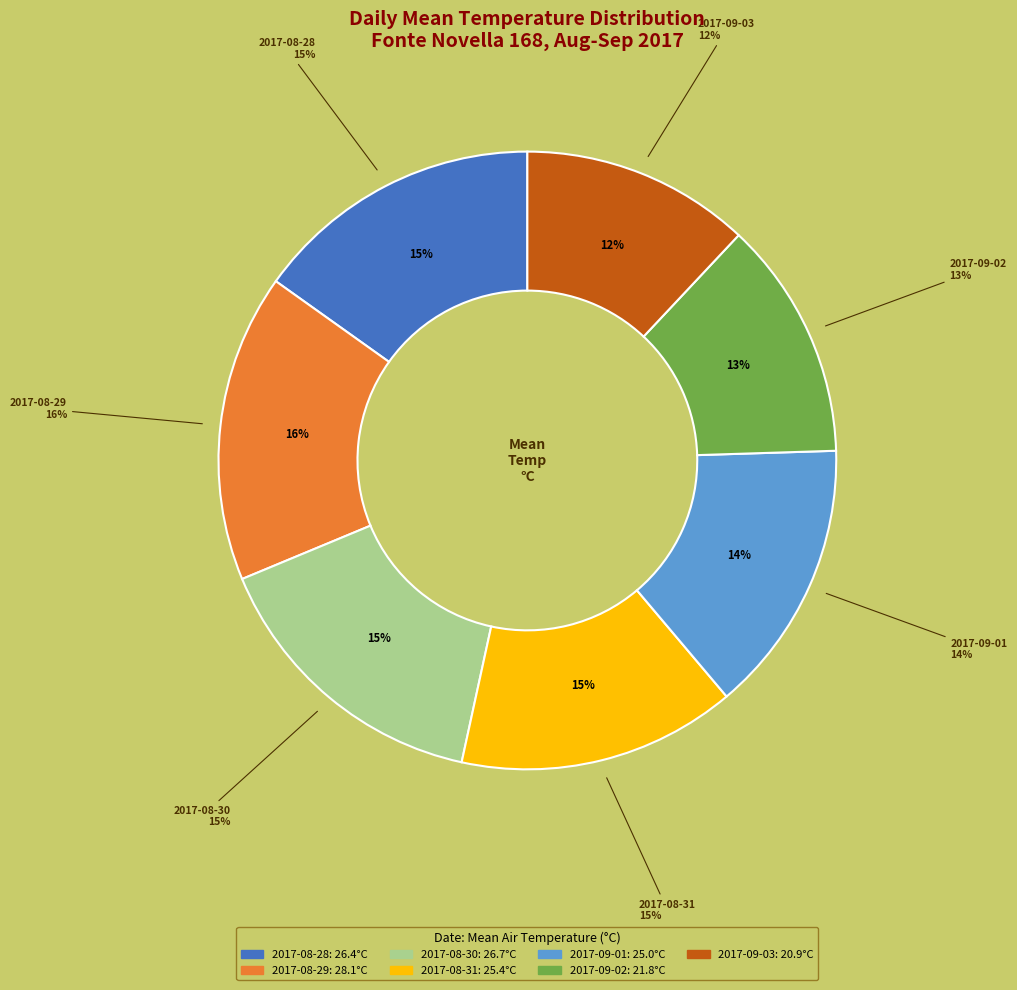

What is the smallest slice in the pie chart?

2017-09-03